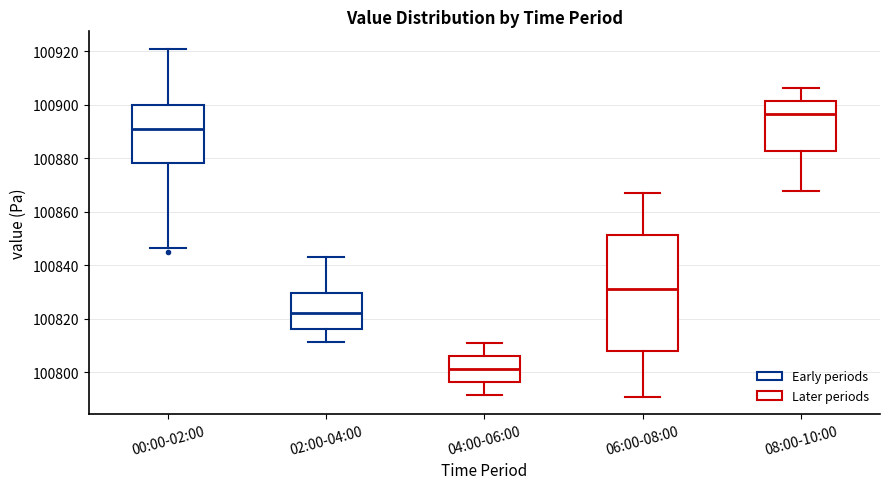

Where does the upper whisker of the box for 02:00-04:00 end on the y-axis? The values are not printed on the chart, so give them approximately, as read against the axis.

100844